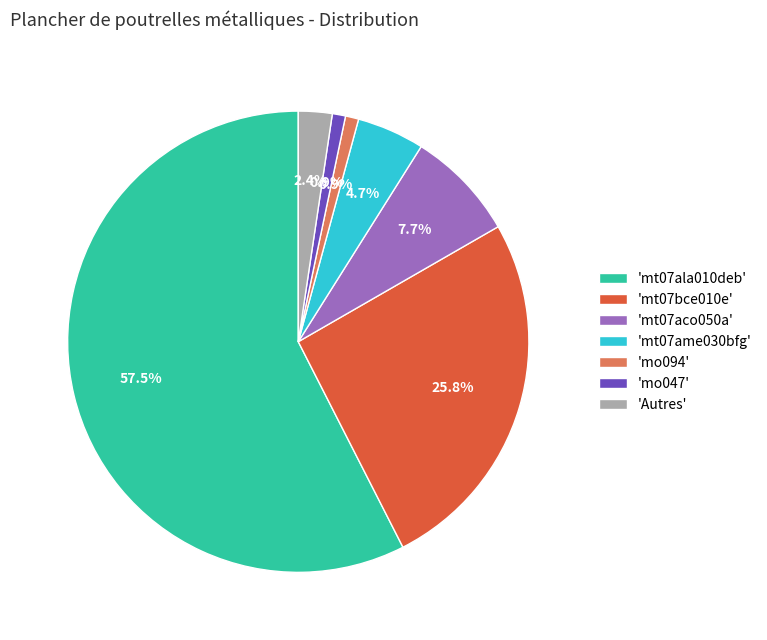

To the nearest percent, what is the difference between the largest and smallest slice percentages?

57%